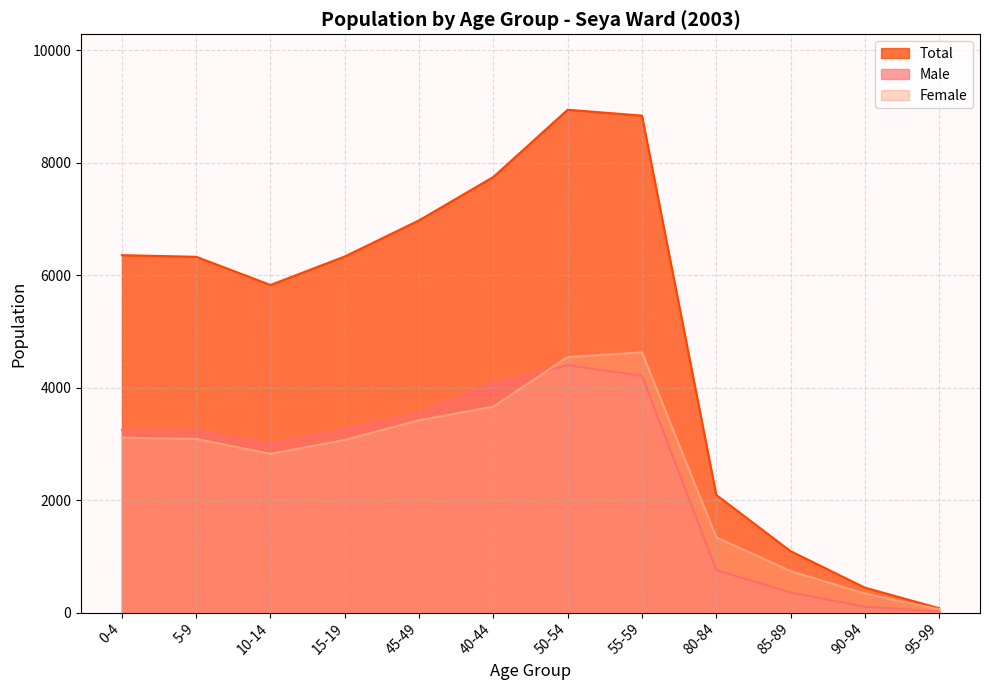

What is the sum of the Total values at 50-54 and 55-59?

17783